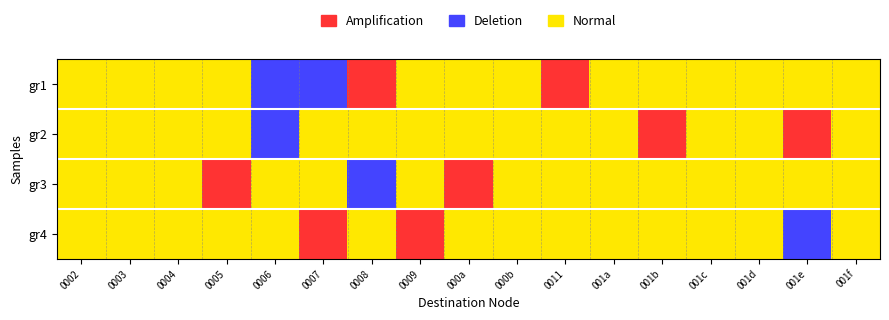

Rank the series at 0011 from highest to lowest value.

gr1, gr2, gr3, gr4